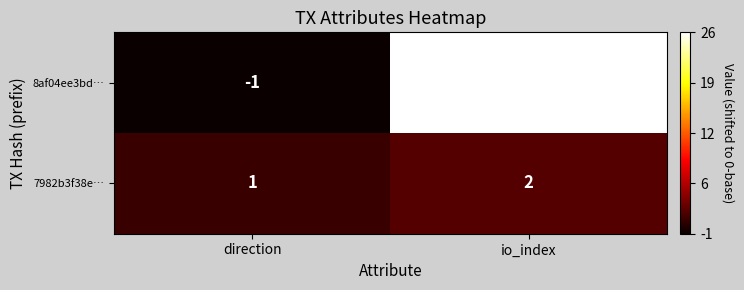

What is the sum of the 7982b3f38e… values at io_index and direction?

3